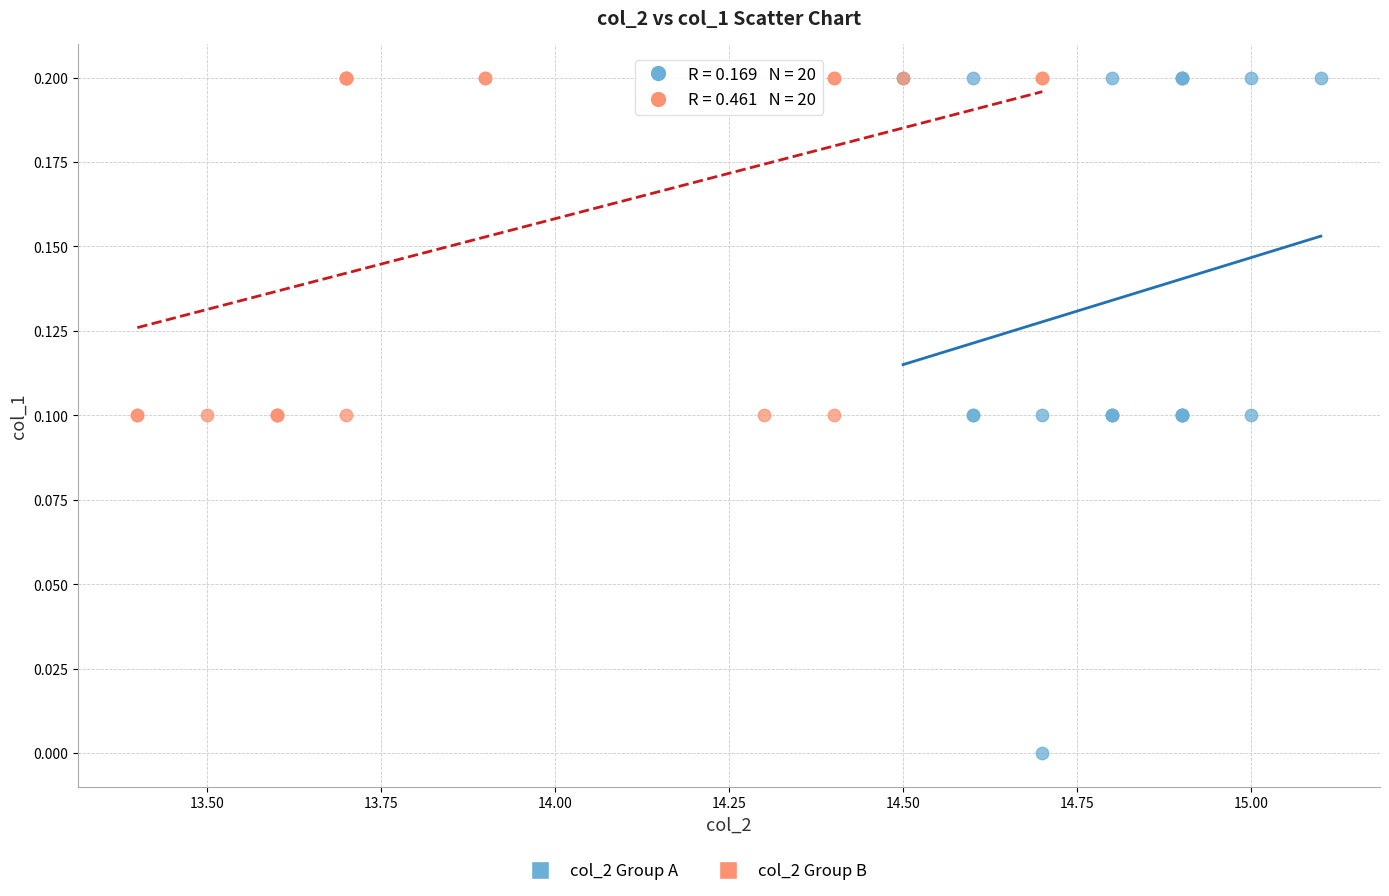

Which series has the widest spread of Y values?

col_2 Group A